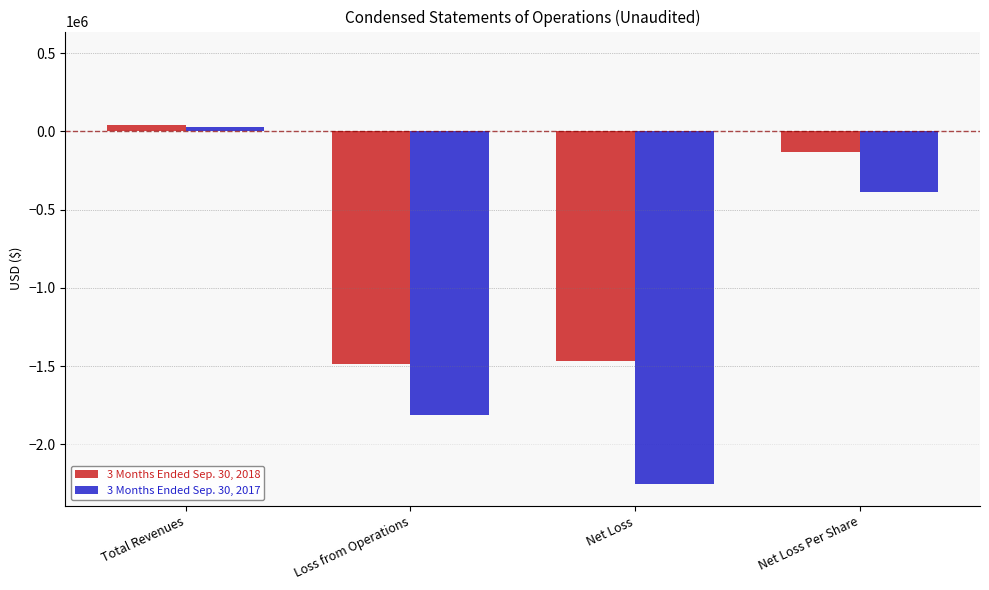

What are all the series names shown in the legend?

3 Months Ended Sep. 30, 2018, 3 Months Ended Sep. 30, 2017